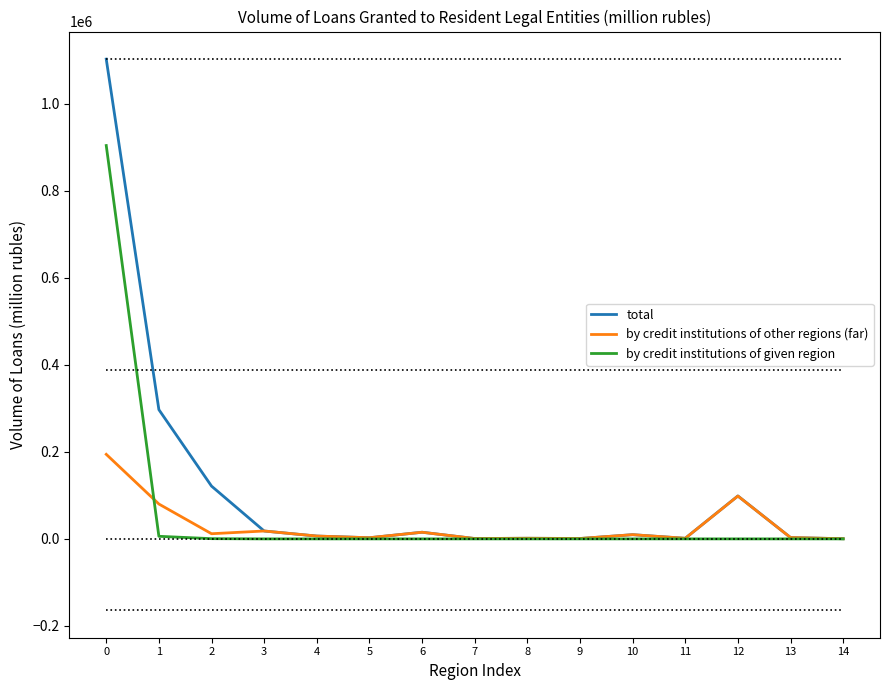

At how many categories does at least one series exceed 511685?

1